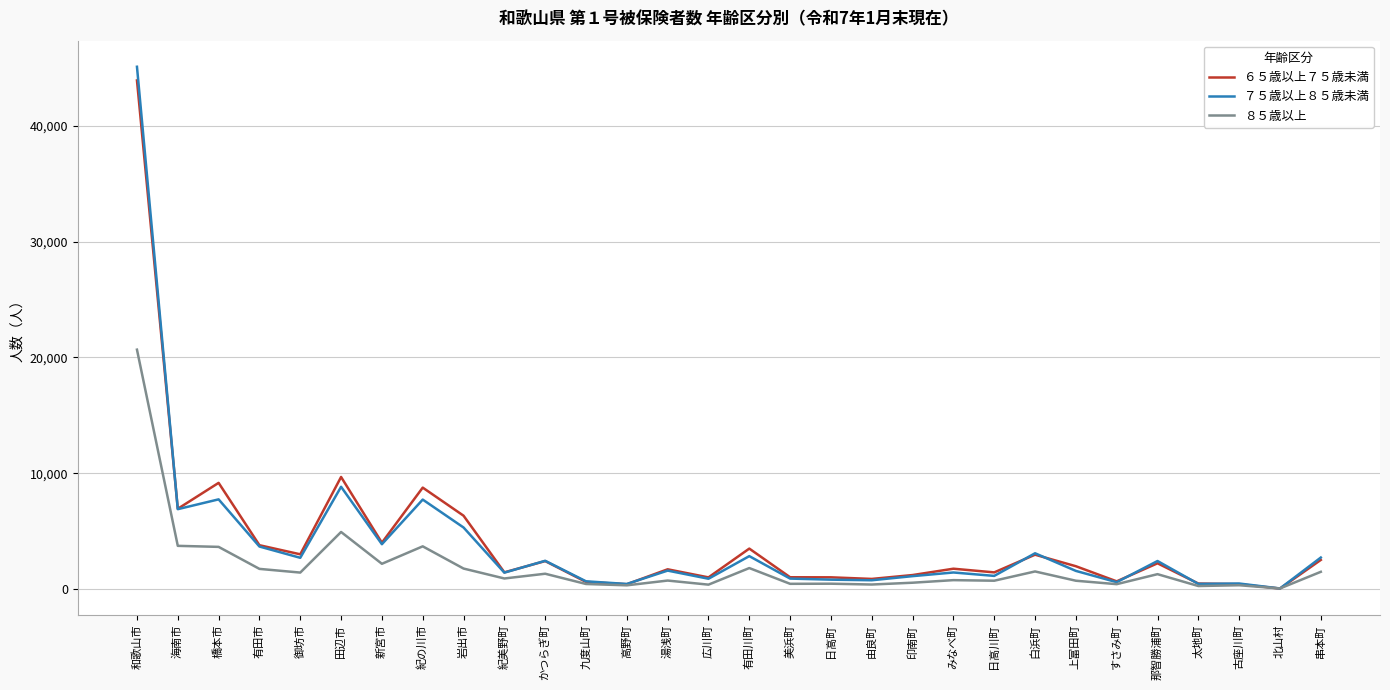

Which series changed the most between 橋本市 and 湯浅町?

６５歳以上７５歳未満